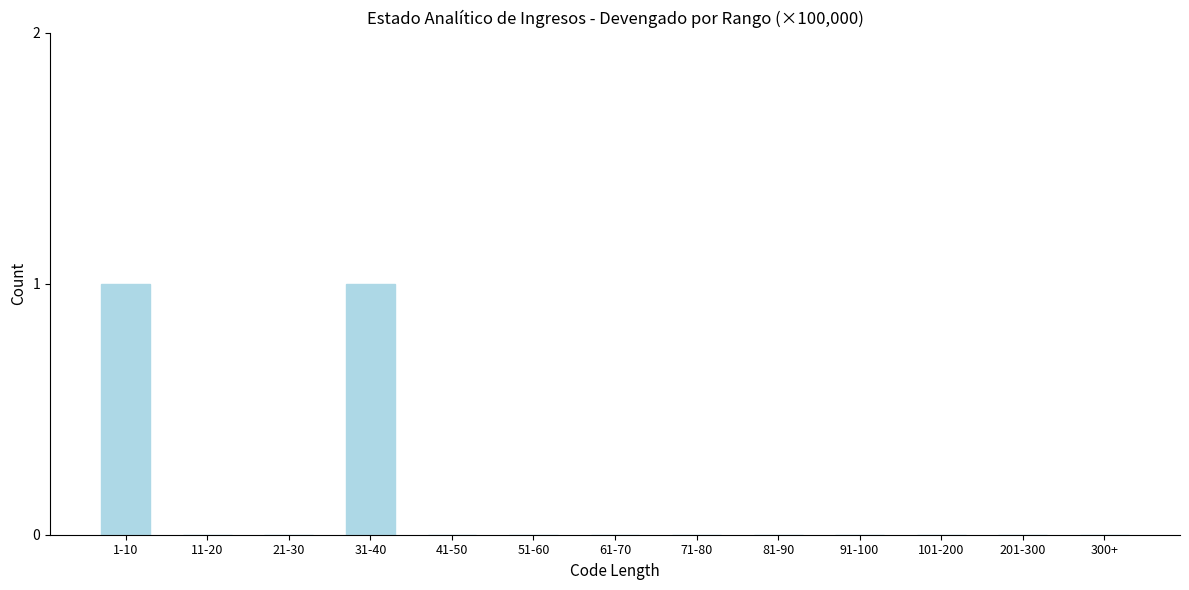

Reading right to left, extract all data points from this chart.

300+=0	201-300=0	101-200=0	91-100=0	81-90=0	71-80=0	61-70=0	51-60=0	41-50=0	31-40=1	21-30=0	11-20=0	1-10=1